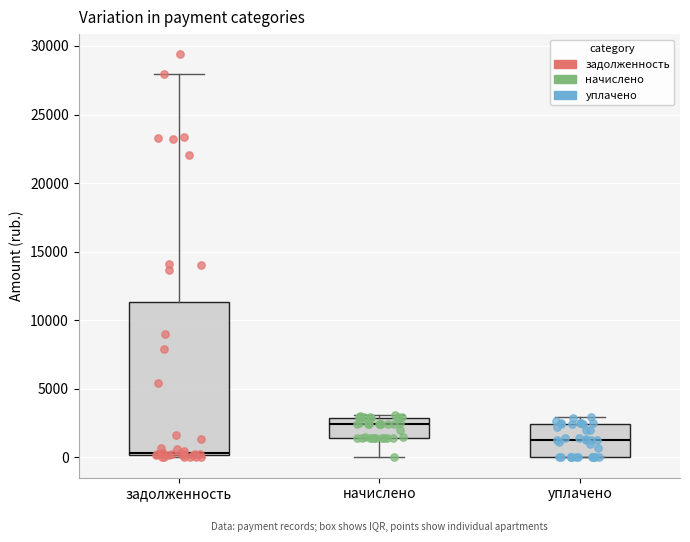

Reading left to right, read every box against the y-axis: the position of its median line, the range the box covers, and the ends of its whiskers. The values are not printed on the chart, so give them approximately, as read against the axis.

задолженность: median 500, box 0 to 11500, whiskers 0 (just below the box's lower edge) to 28000
начислено: median 2500, box 1500 to 3000, whiskers 0 to 3000 (just above the box's upper edge)
уплачено: median 1500, box 0 to 2500, whiskers 0 to 3000